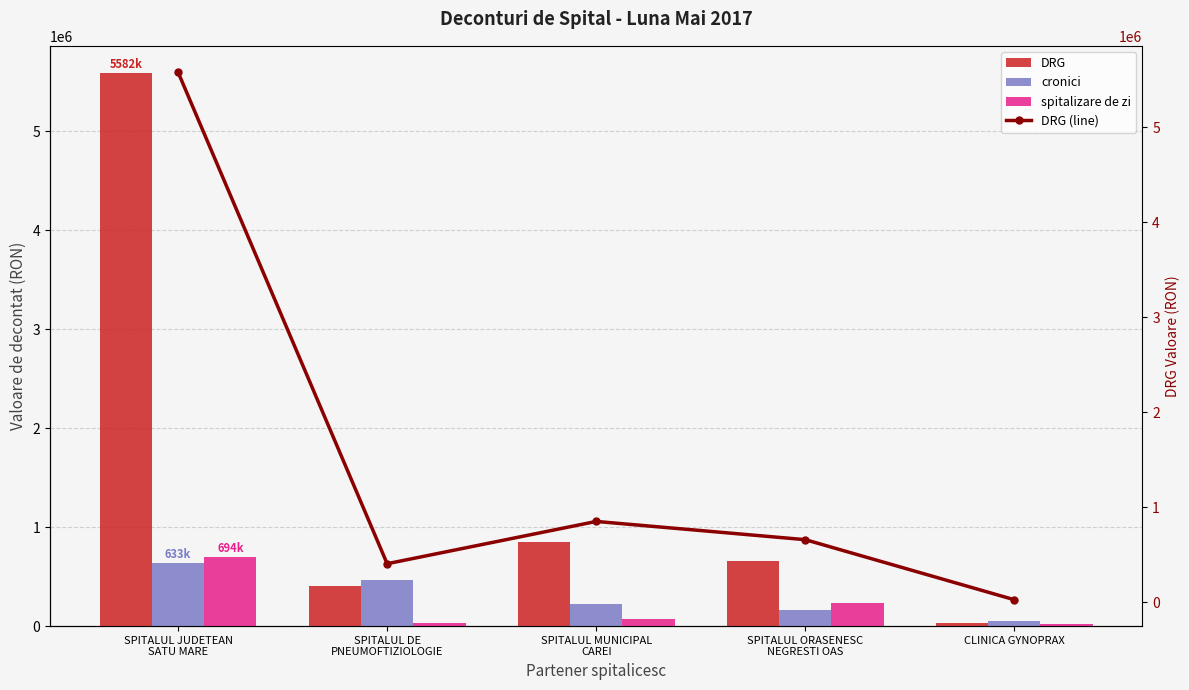

What is the label of the 1st bar from the right?

CLINICA GYNOPRAX